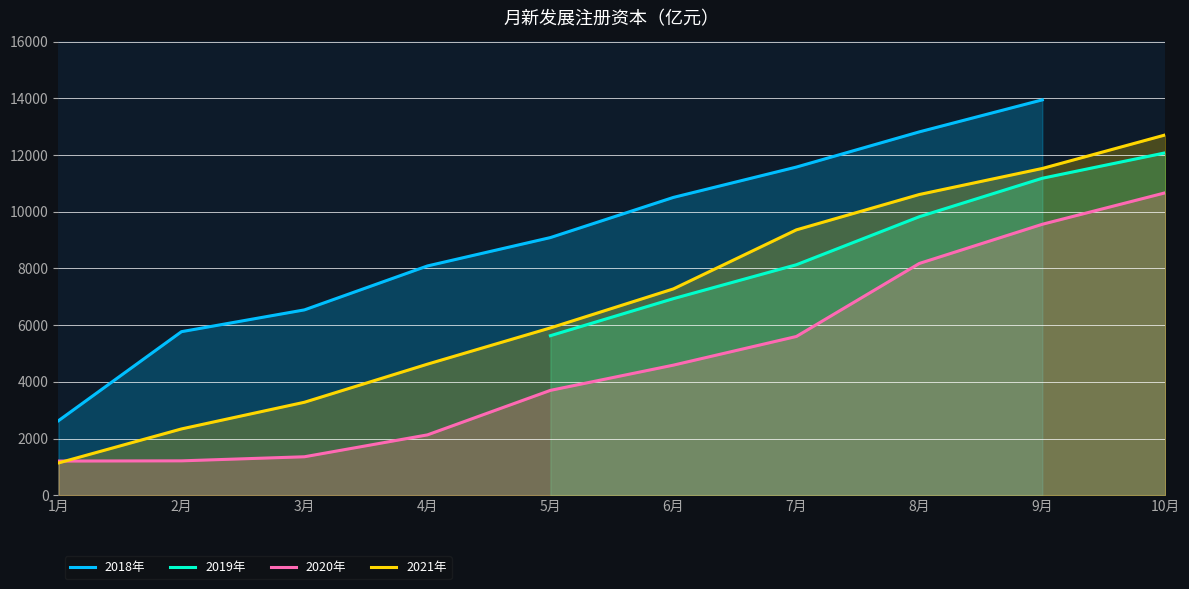

The value of 2021年 at 8月 is 17576.2. True or false?

False